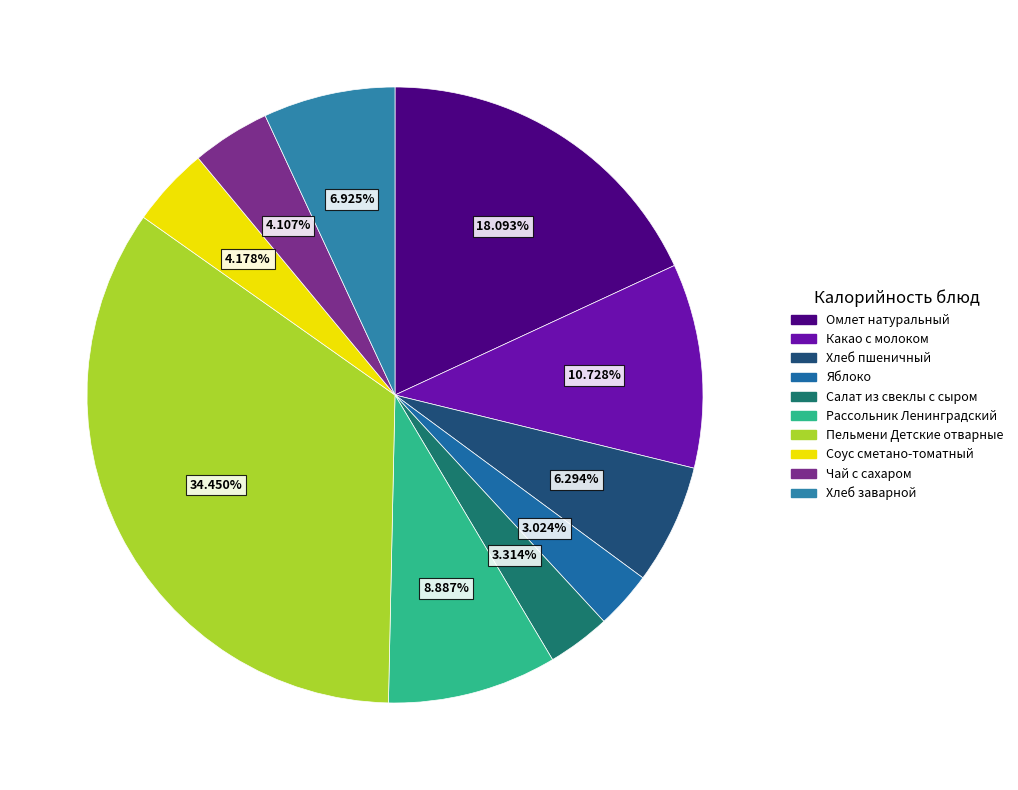

How many segments does this pie chart have?

10